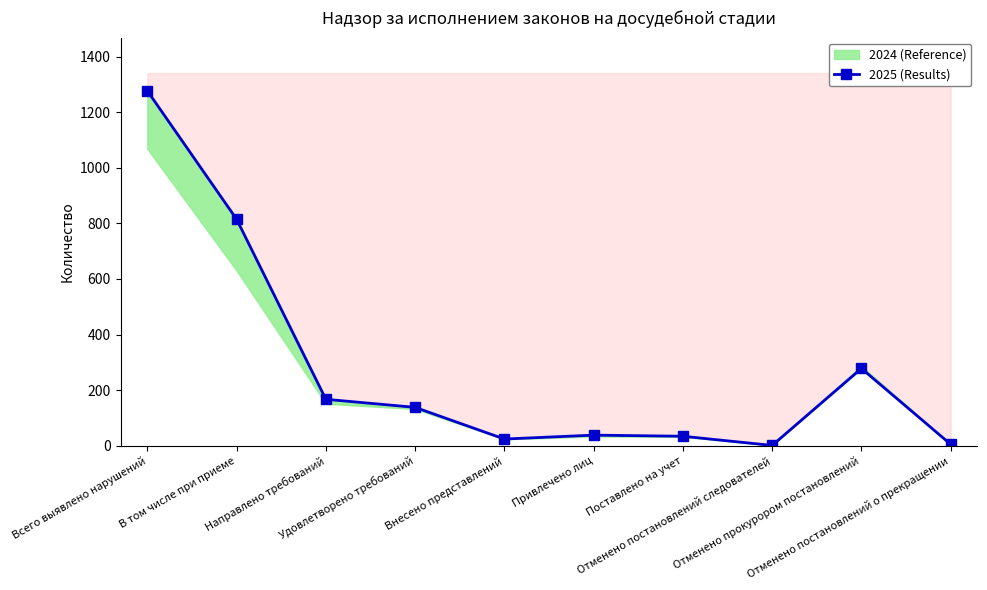

Where does the data first go above 138?

Всего выявлено нарушений